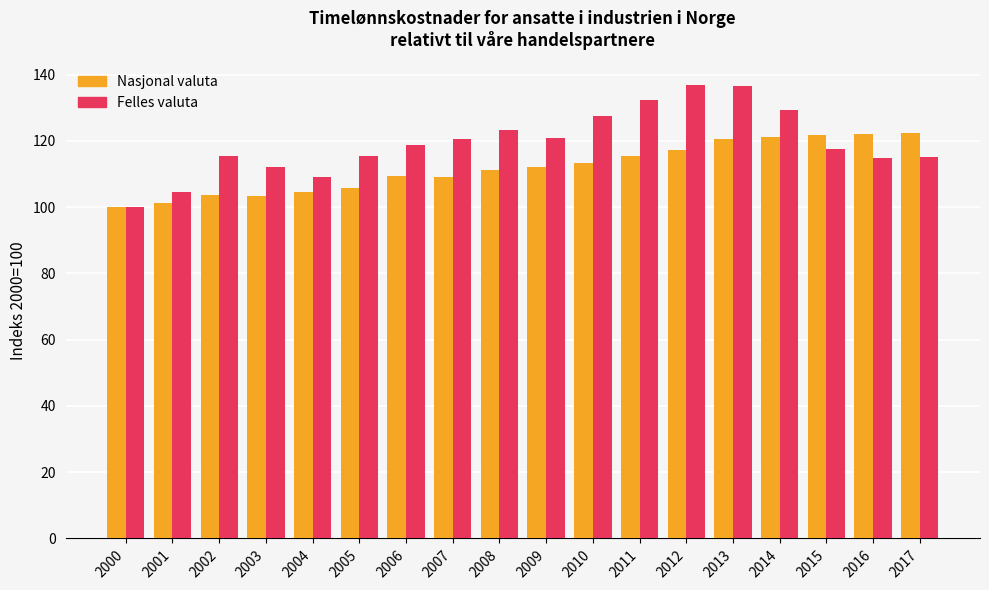

Which series changed the most between 2005 and 2015?

Nasjonal valuta